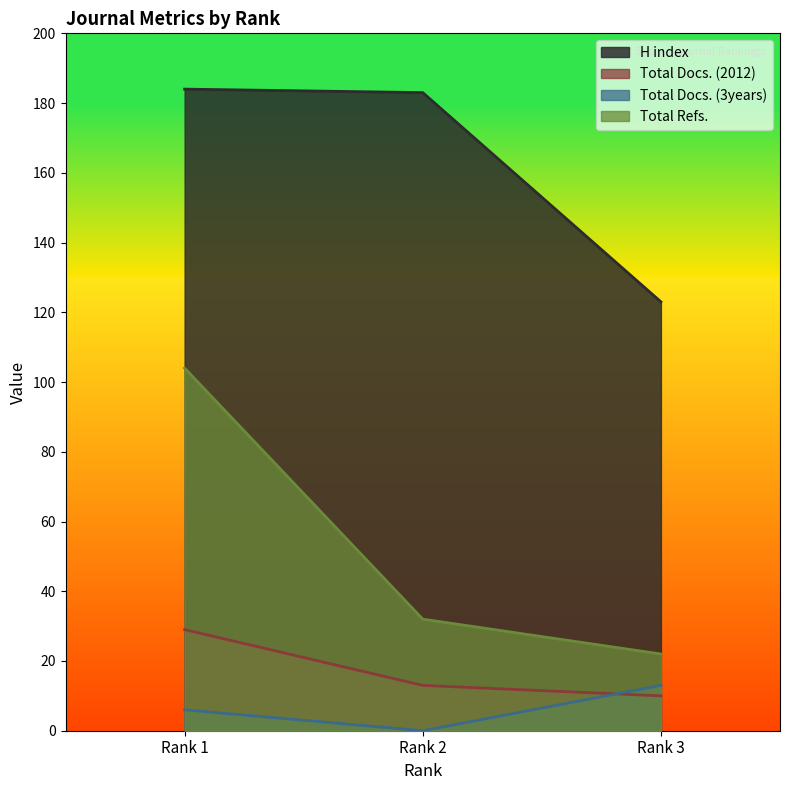

Reading right to left, what are all the values shown in this chart?

H index: Rank 3=123	Rank 2=183	Rank 1=184
Total Docs. (2012): Rank 3=10	Rank 2=13	Rank 1=29
Total Docs. (3years): Rank 3=13	Rank 2=0	Rank 1=6
Total Refs.: Rank 3=22	Rank 2=32	Rank 1=104